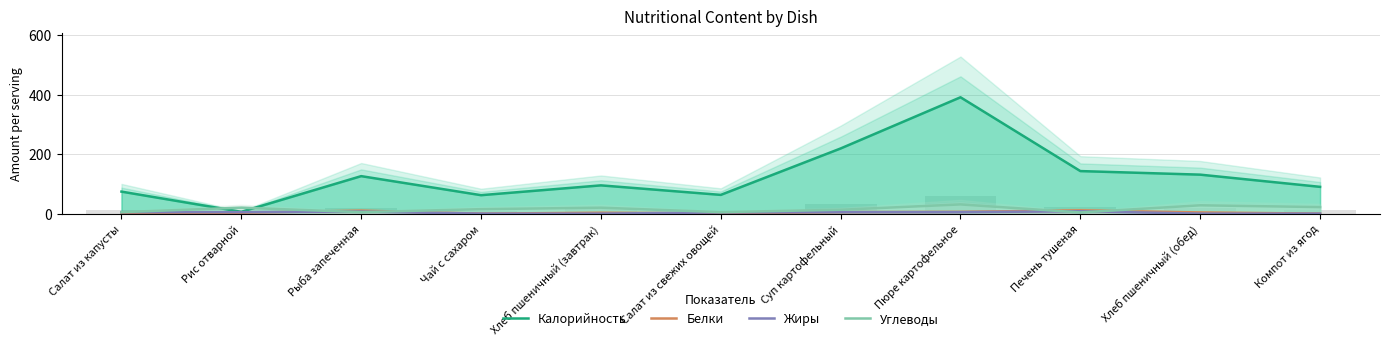

Reading left to right, list all the values displayed in this chart.

Калорийность: 74	6	126	62	95	63	219	391	143	131	90
Белки: 2	3	10	0	3	1	5	6	11	4	0
Жиры: 5	5	7	0	0	4	5	5	8	0	0
Углеводы: 5	20	5	15	20	5	13	31	4	28	22